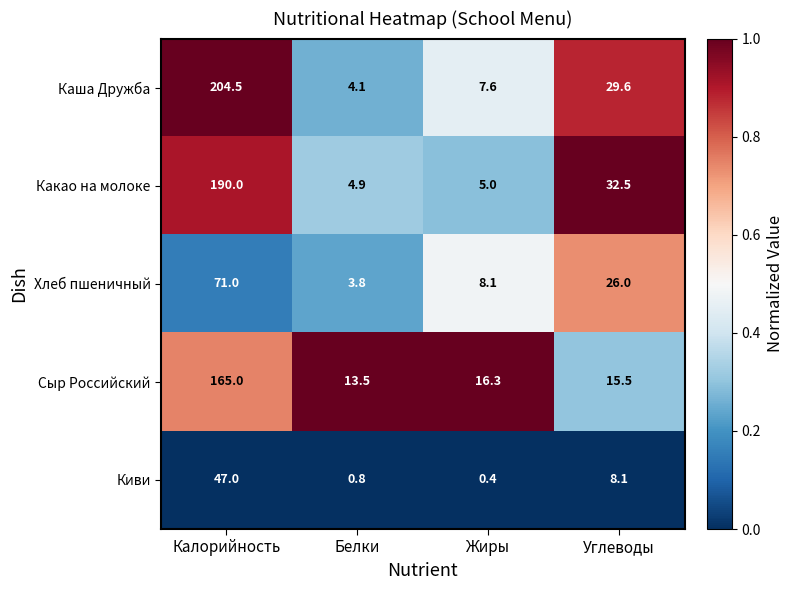

Reading left to right, extract all data points from this chart.

Каша Дружба: 204.5	4.1	7.6	29.6
Какао на молоке: 190.0	4.9	5.0	32.5
Хлеб пшеничный: 71.0	3.8	8.1	26.0
Сыр Российский: 165.0	13.5	16.3	15.5
Киви: 47.0	0.8	0.4	8.1